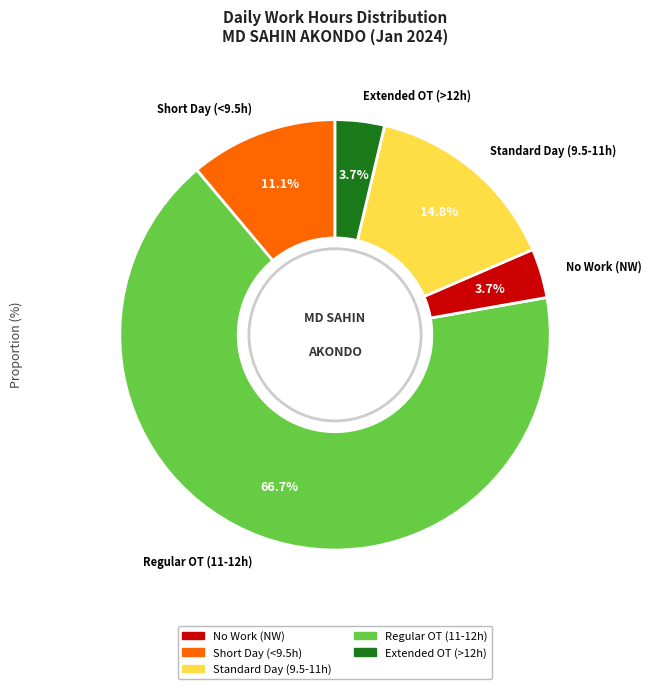

Which has a higher value, No Work (NW) or Regular OT (11-12h)?

Regular OT (11-12h)